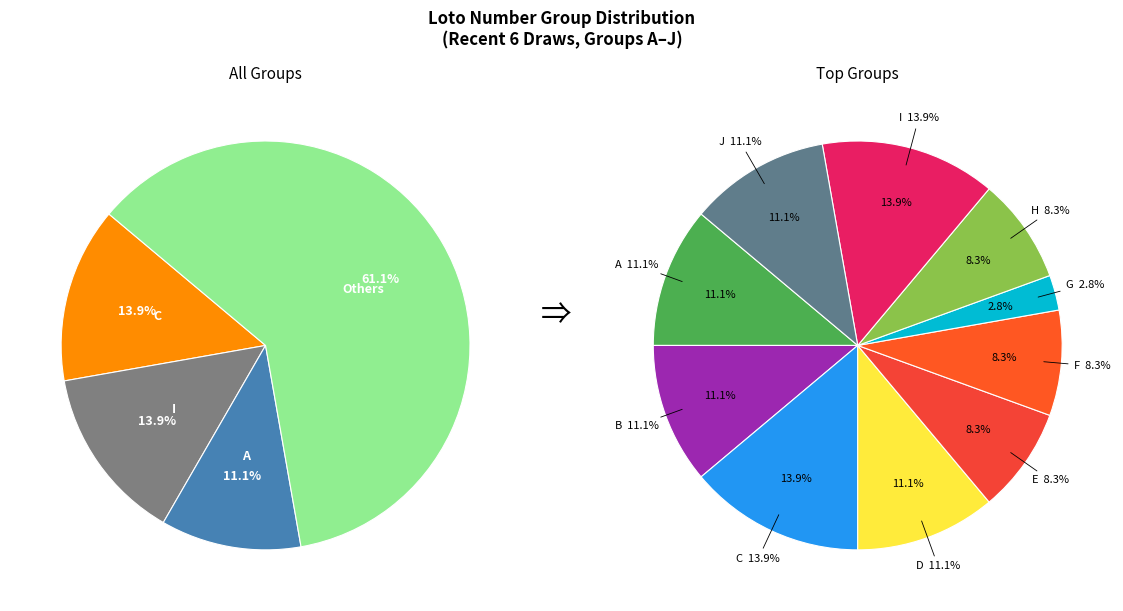

How many slices are in this pie chart?

10